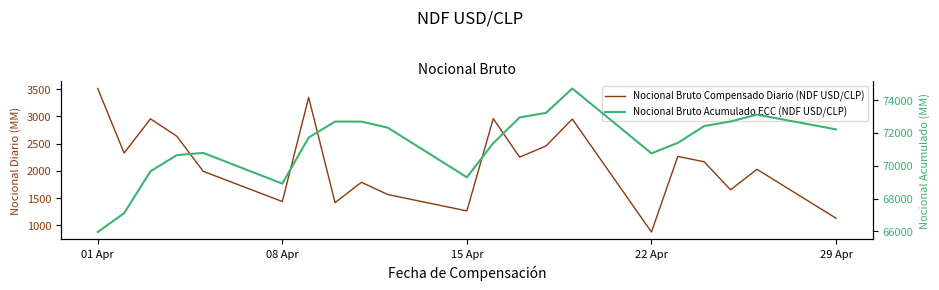

Reading left to right, list all the values displayed in this chart.

Nocional Bruto Compensado Diario (NDF USD/CLP): 3512.0	2326.0	2954.0	2634.1	1990.0	1434.0	3348.0	1414.0	1788.2	1563.0	1262.0	2958.0	2250.0	2456.0	2950.2	874.0	2264.0	2165.0	1650.0	2026.6	1128.0
Nocional Bruto Acumulado ECC (NDF USD/CLP): 65959.3	67106.4	69660.4	70644.9	70780.9	68908.9	71716.2	72690.2	72686.4	72317.4	69294.4	71372.4	72940.4	73219.4	74704.6	70754.4	71390.4	72415.4	72693.4	73114.0	72213.9